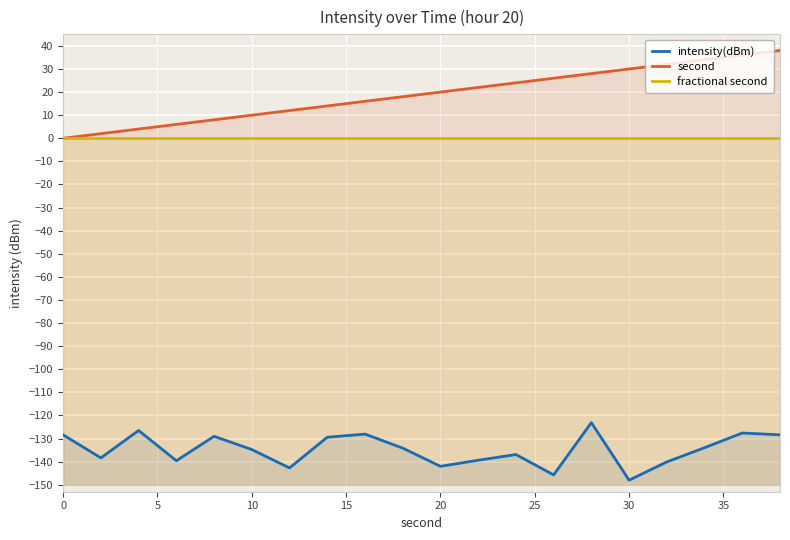

How many categories are shown in the chart?

20